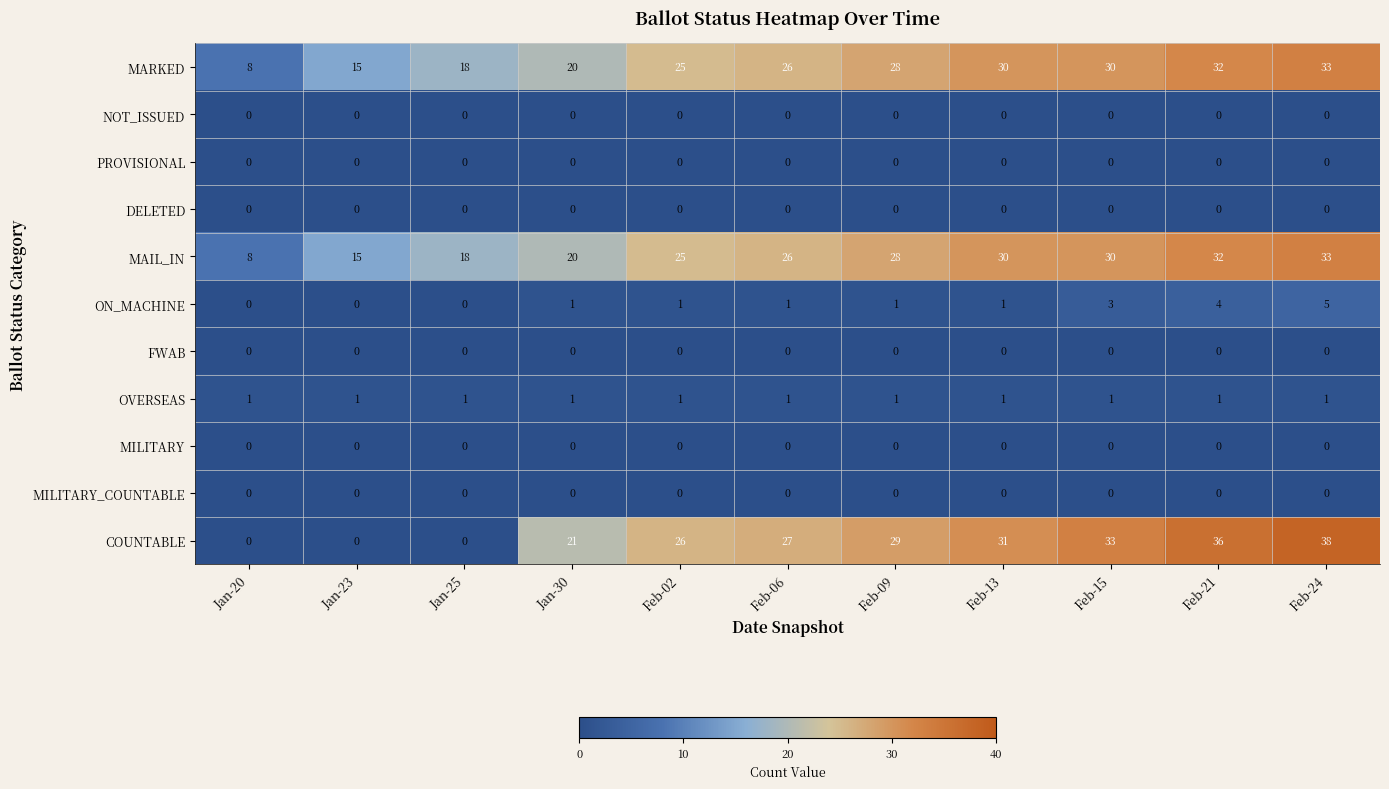

At which category is the sum across all series the highest?

Feb-24